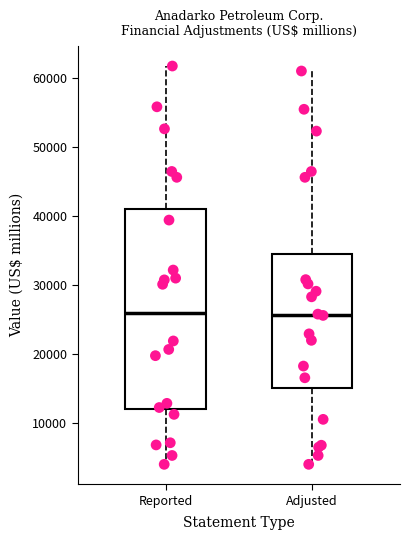

Reading left to right, read every box against the y-axis: the position of its median line, the range the box covers, and the ends of its whiskers. The values are not printed on the chart, so give them approximately, as read against the axis.

Reported: median 26000, box 12000 to 41000, whiskers 4000 to 62000
Adjusted: median 26000, box 15000 to 34000, whiskers 4000 to 61000